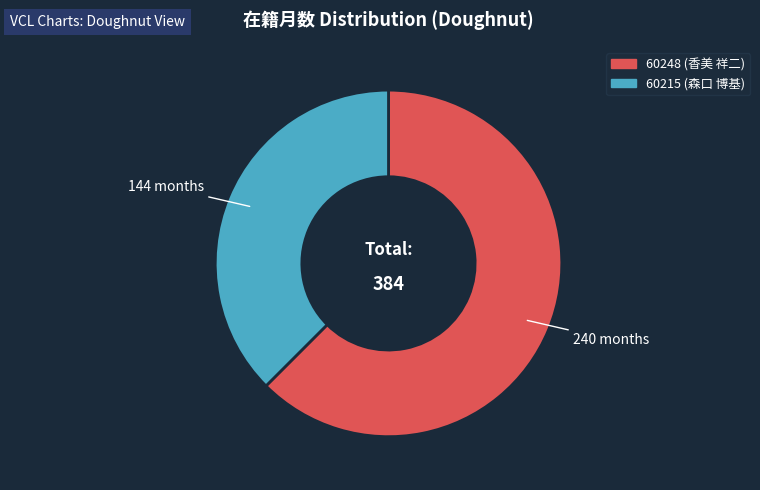

Combined, do 60248 (香美 祥二) and 60215 (森口 博基) account for over 50%?

Yes